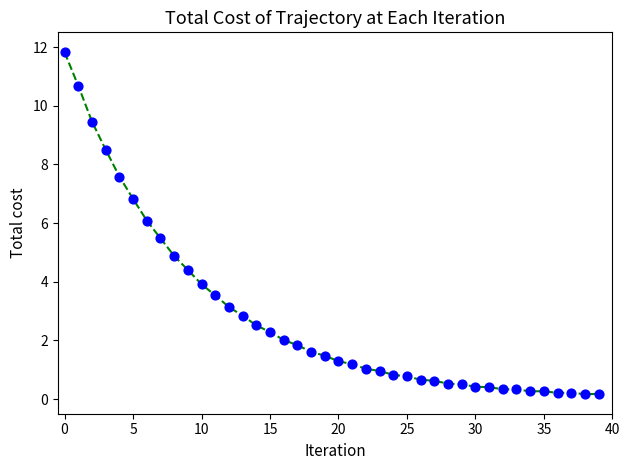

What is the maximum value shown in the chart?

11.8